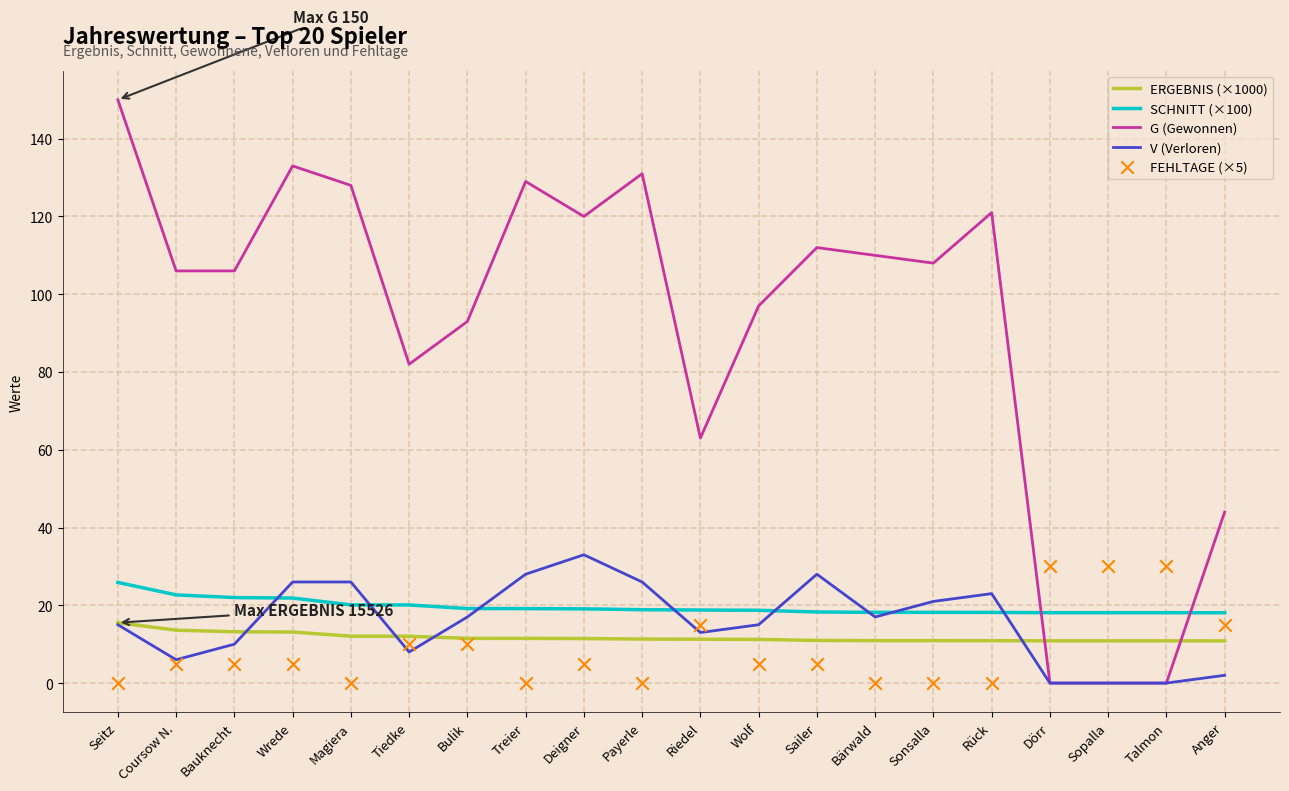

What is the total value across all series at Payerle?

187.2